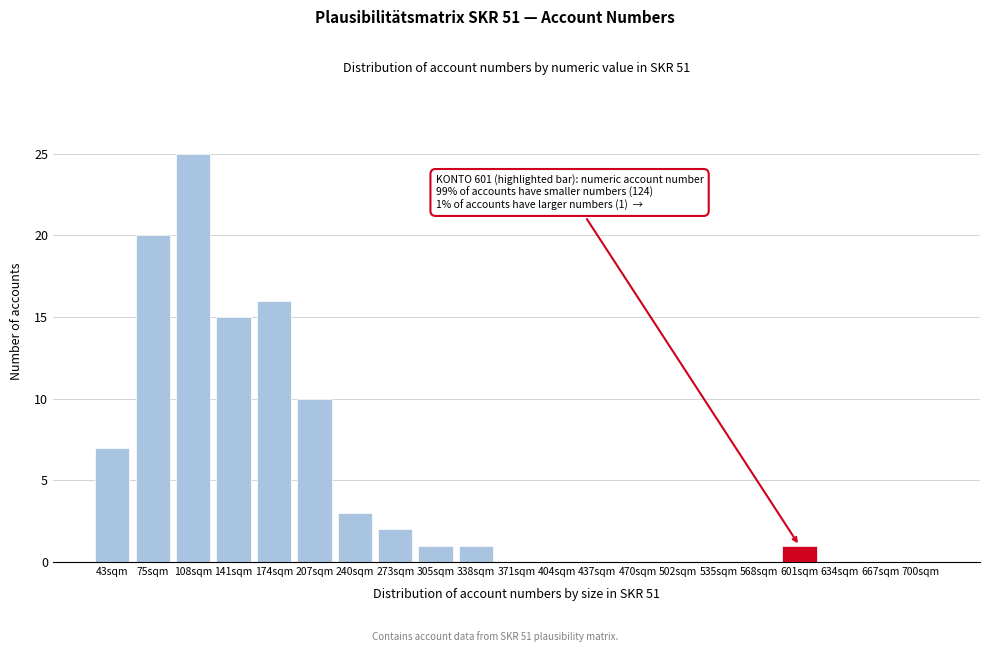

Reading left to right, what are all the values shown in this chart?

43sqm=7	75sqm=20	108sqm=25	141sqm=15	174sqm=16	207sqm=10	240sqm=3	273sqm=2	305sqm=1	338sqm=1	371sqm=0	404sqm=0	437sqm=0	470sqm=0	502sqm=0	535sqm=0	568sqm=0	601sqm=1	634sqm=0	667sqm=0	700sqm=0